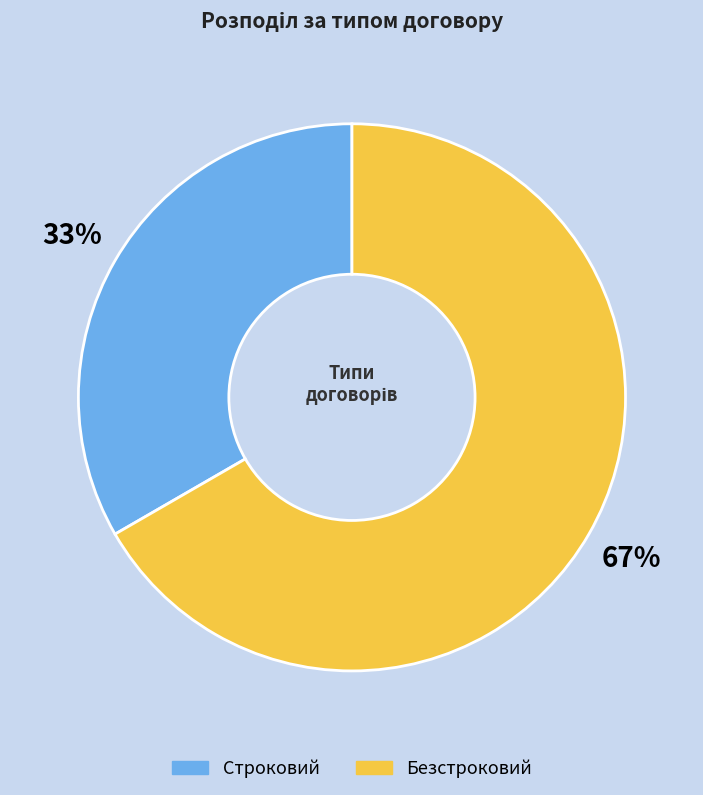

What is the majority slice?

Безстроковий